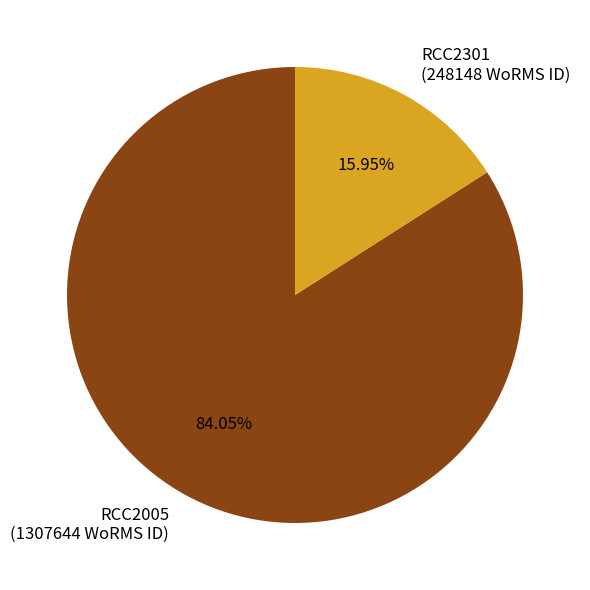

Is the sum of RCC2301 and RCC2005 greater than half?

Yes